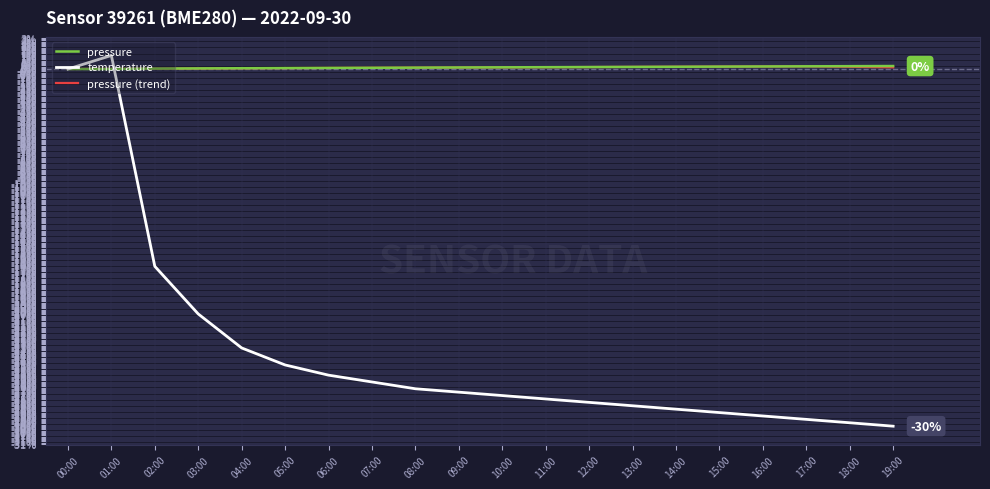

Which series ends up on top after the final intersection of pressure and temperature?

pressure